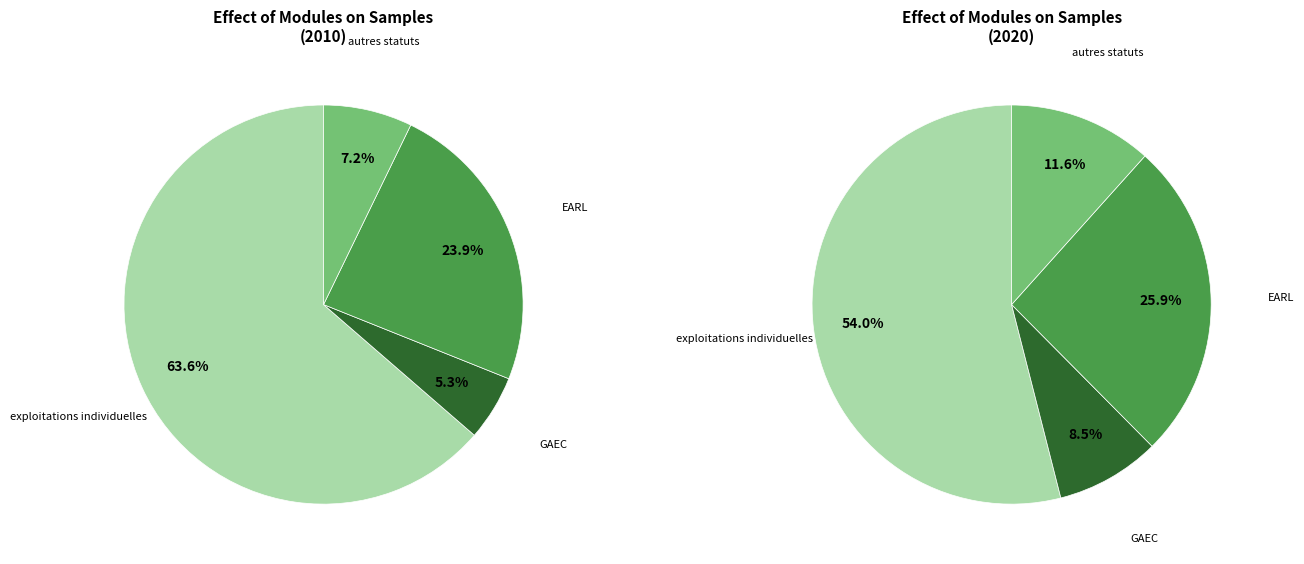

How many slices are in this pie chart?

8